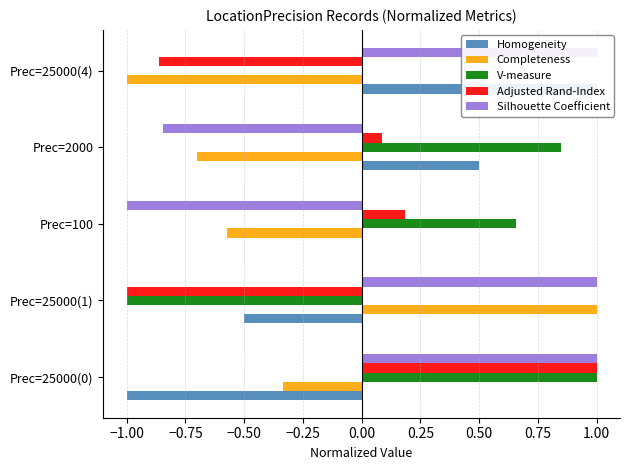

What is the maximum value for V-measure?

1.0